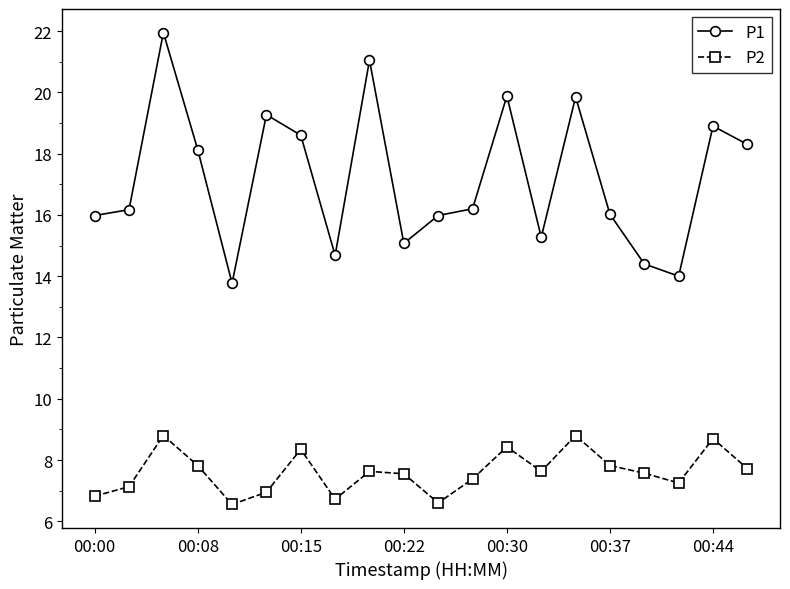

What is the value of the P2 point at the 9th from the left?

7.6